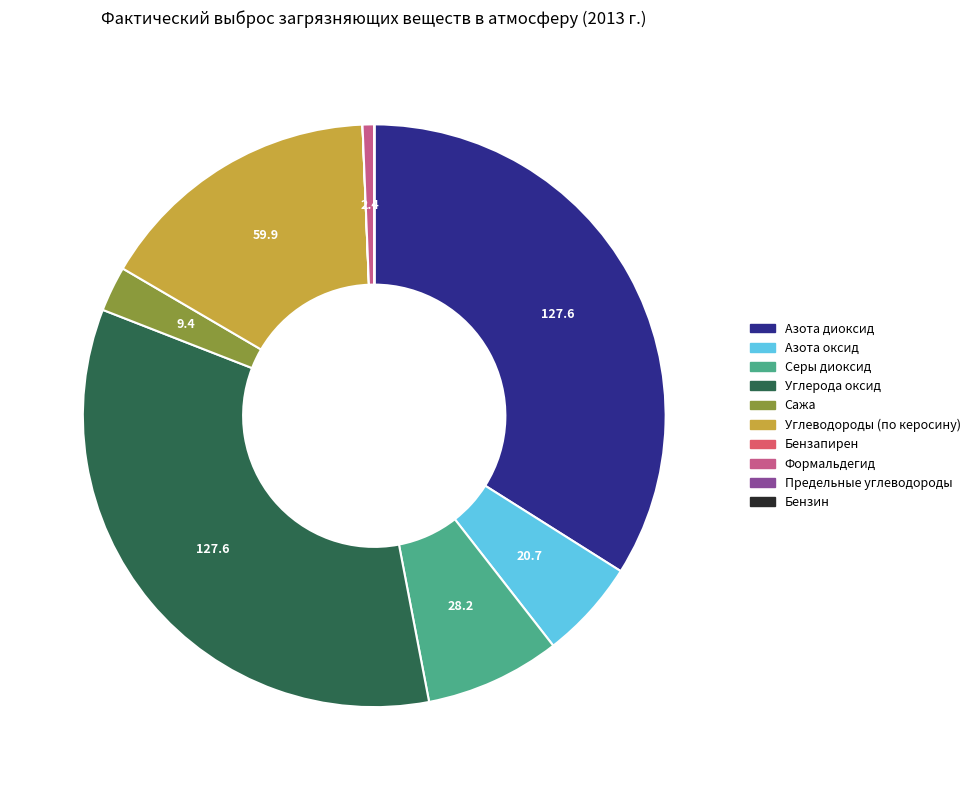

Which has a higher value, Азота диоксид or Азота оксид?

Азота диоксид